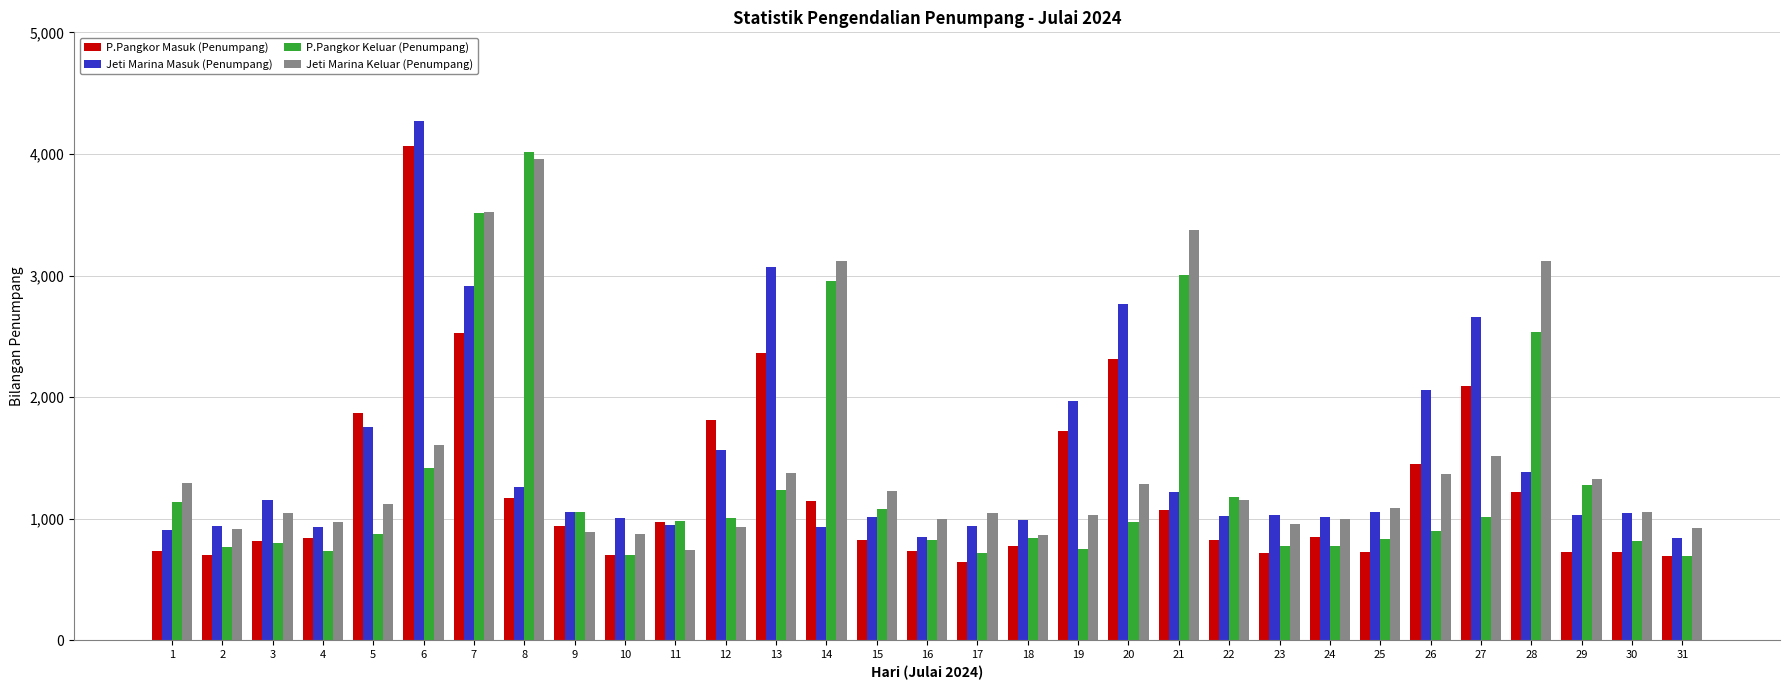

The value of P.Pangkor Masuk (Penumpang) at 25 is 1200. True or false?

False